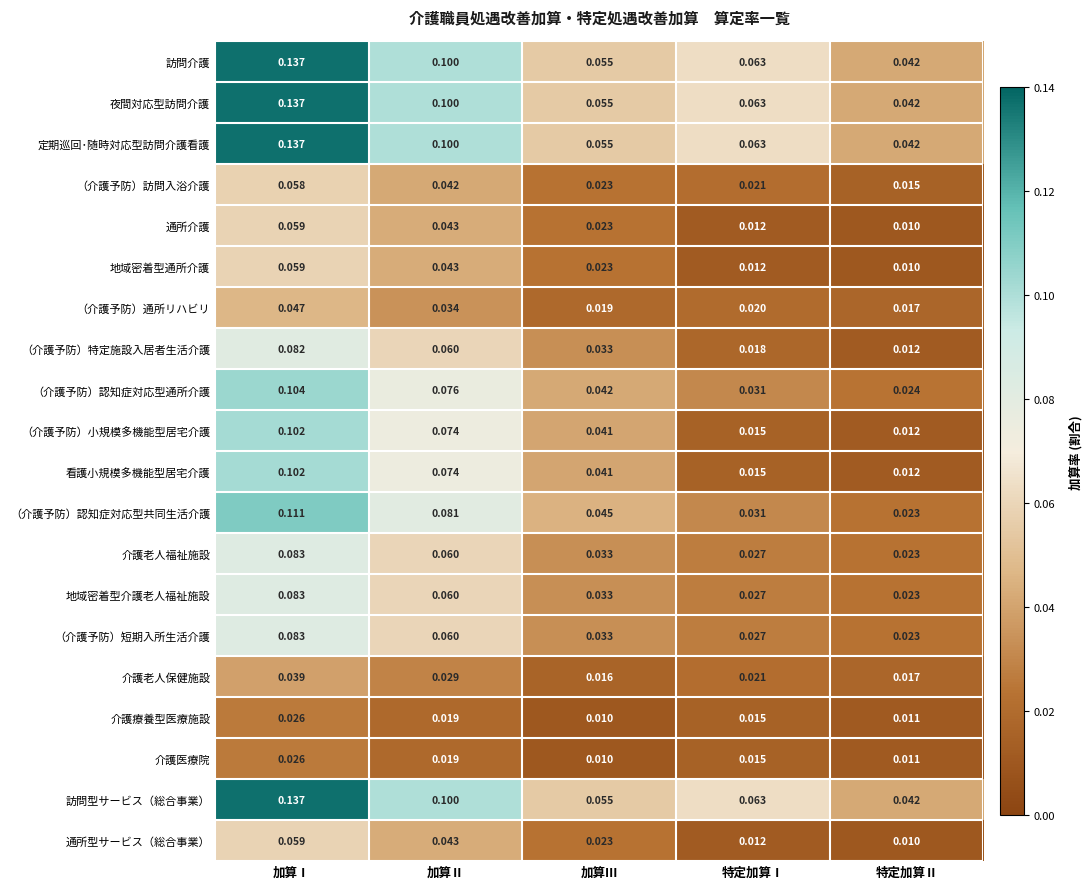

At which category is the sum across all series the highest?

加算Ⅰ